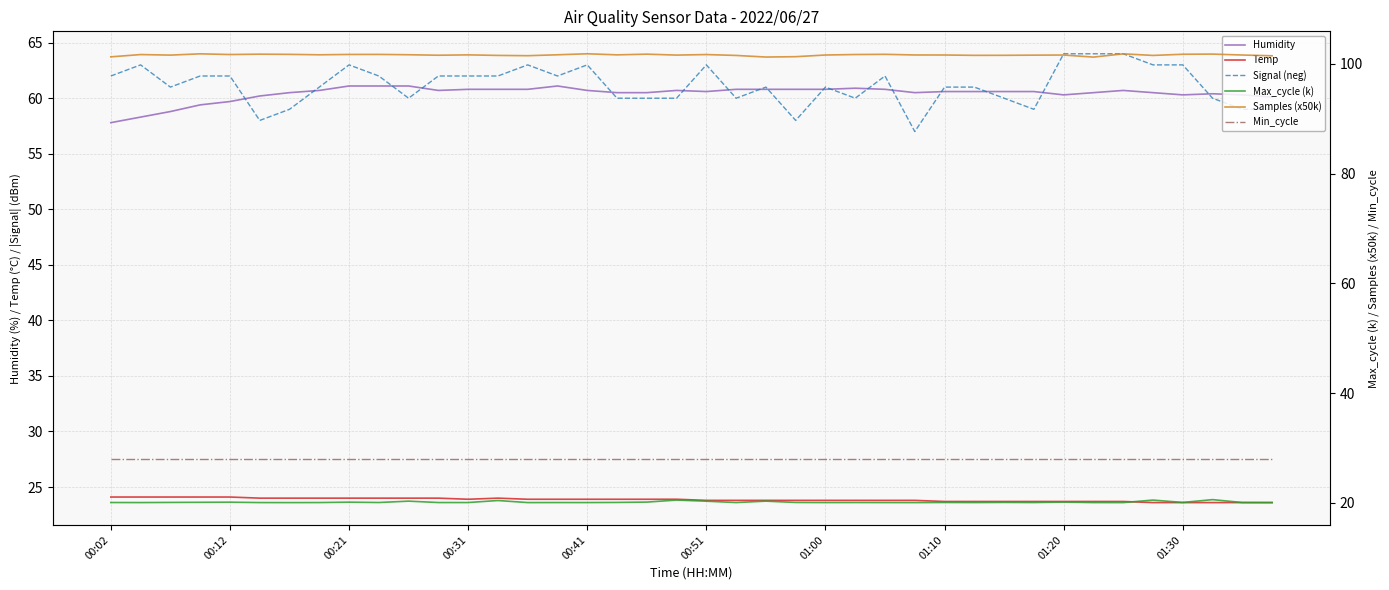

The value of Temp at 01:10 is 40.5. True or false?

False